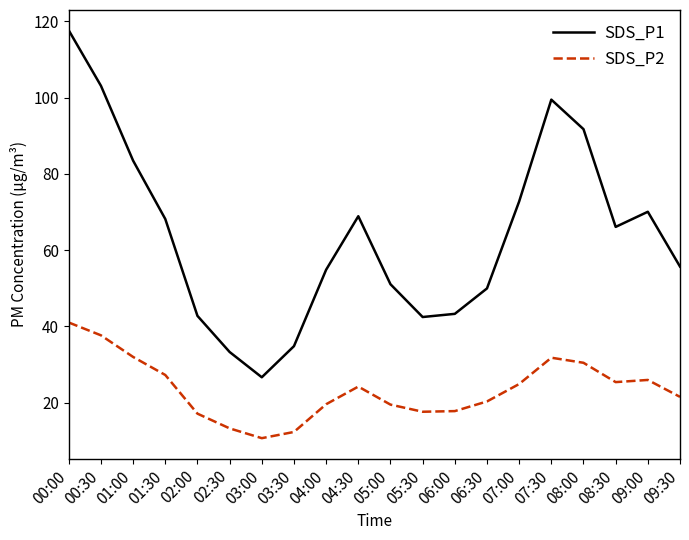

What is the difference between the highest and lowest values at 00:00?

76.6